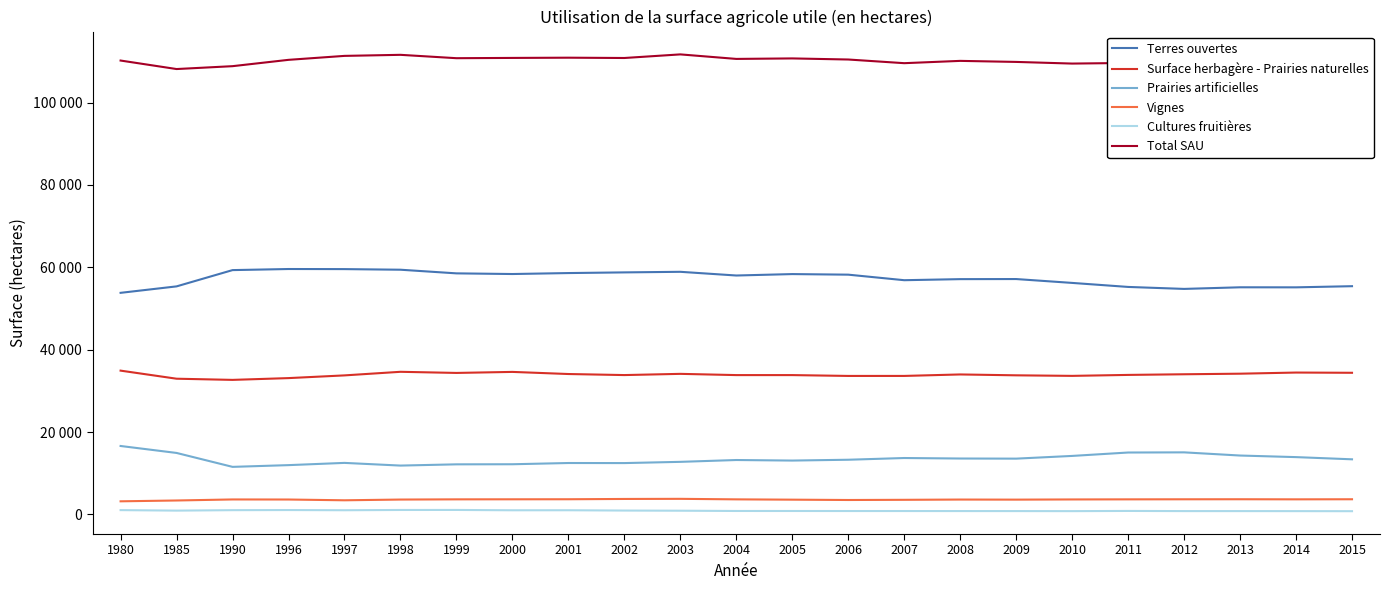

What are all the series names shown in the legend?

Terres ouvertes, Surface herbagère - Prairies naturelles, Prairies artificielles, Vignes, Cultures fruitières, Total SAU